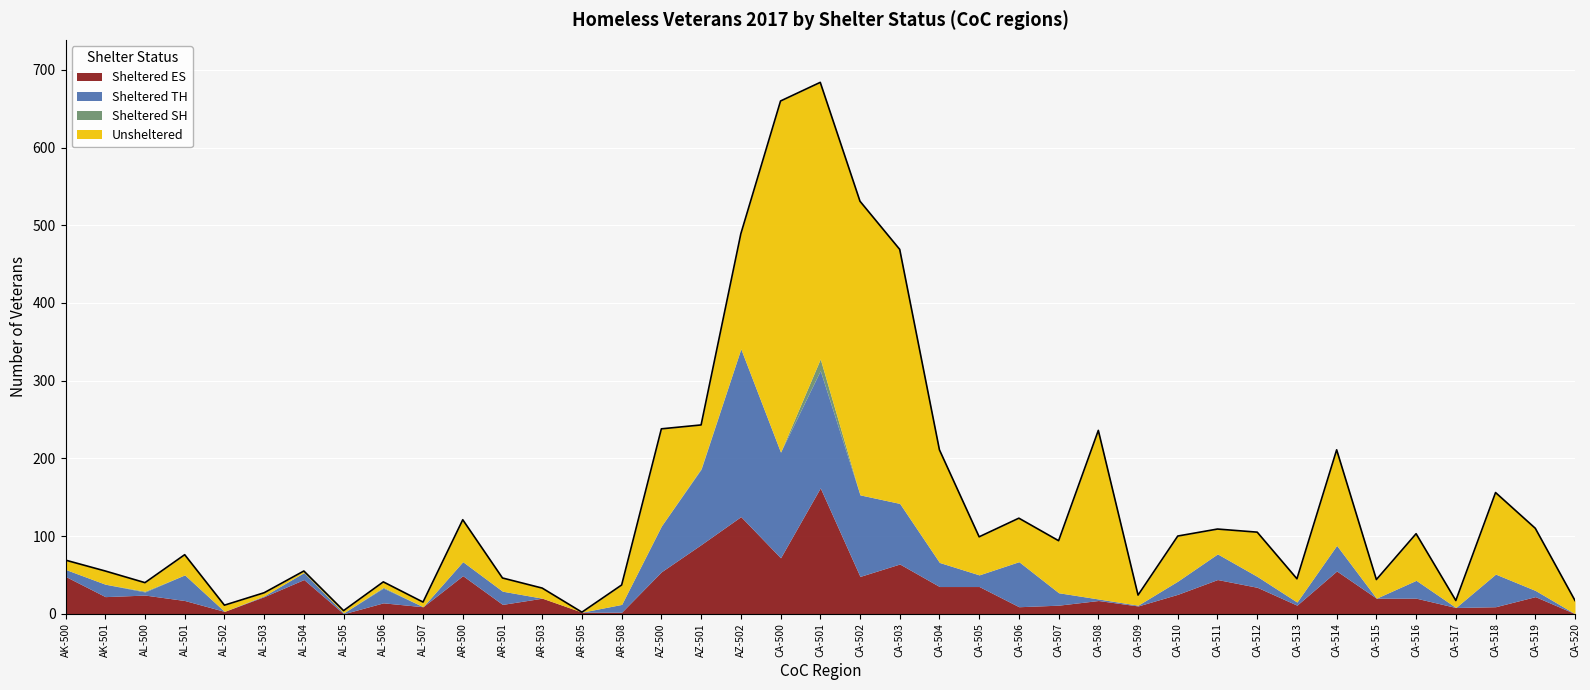

How many data points does each series have?

39